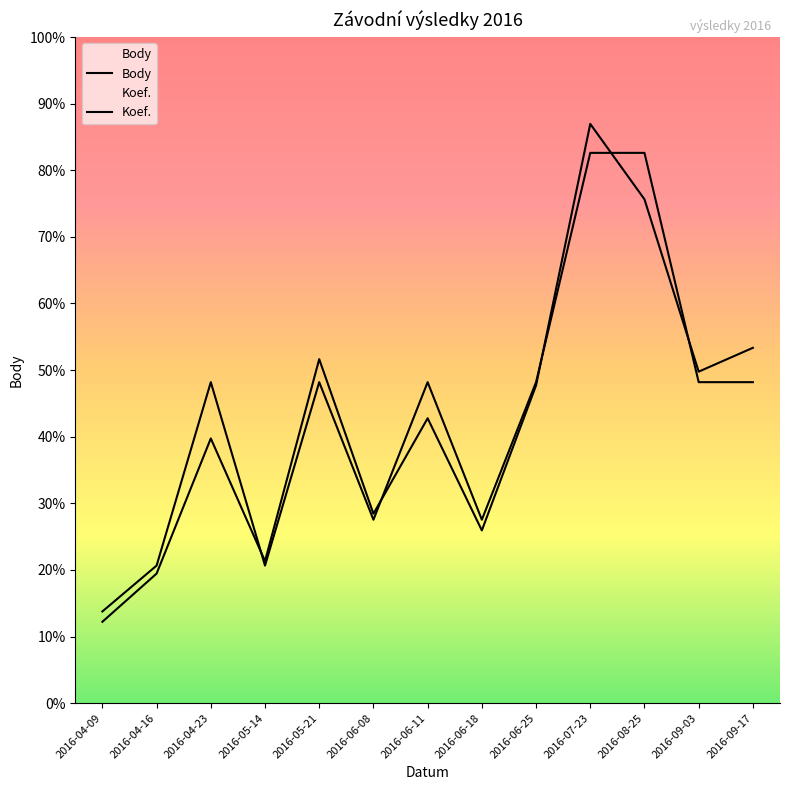

Where is Koef. nearest to the value 7462?

2016-04-23